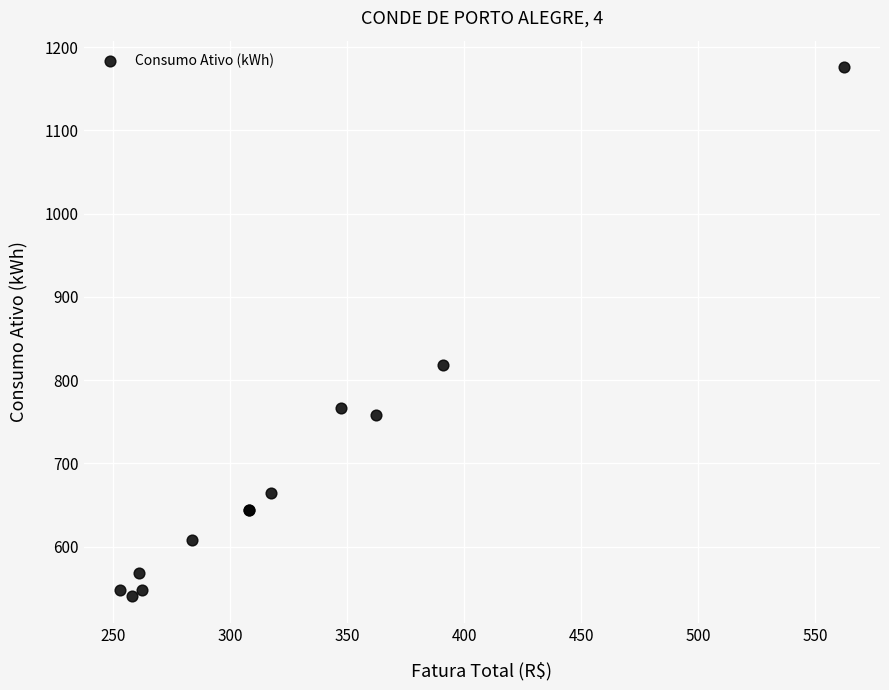

What Y value in the scatter plot is closest to 858?

818